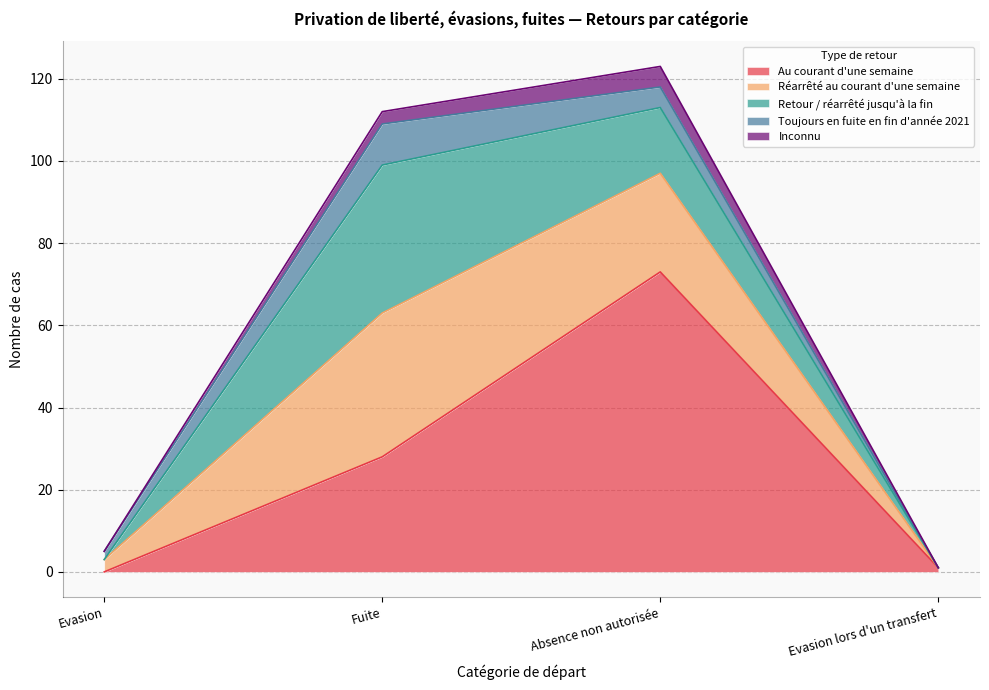

At which label is Inconnu closest to 2?

Fuite